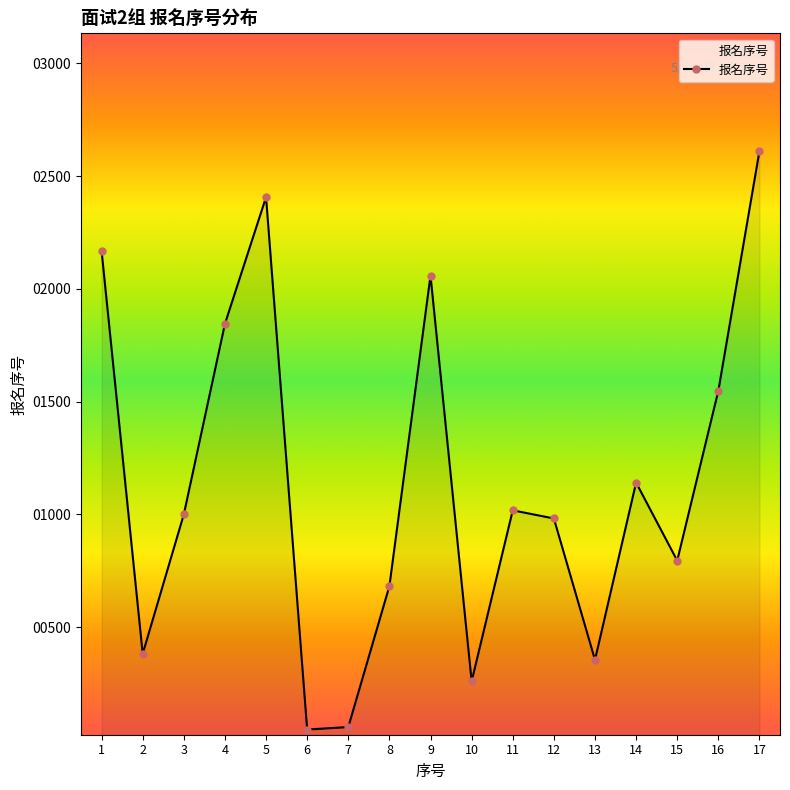

The value at 16 is 2196. True or false?

False